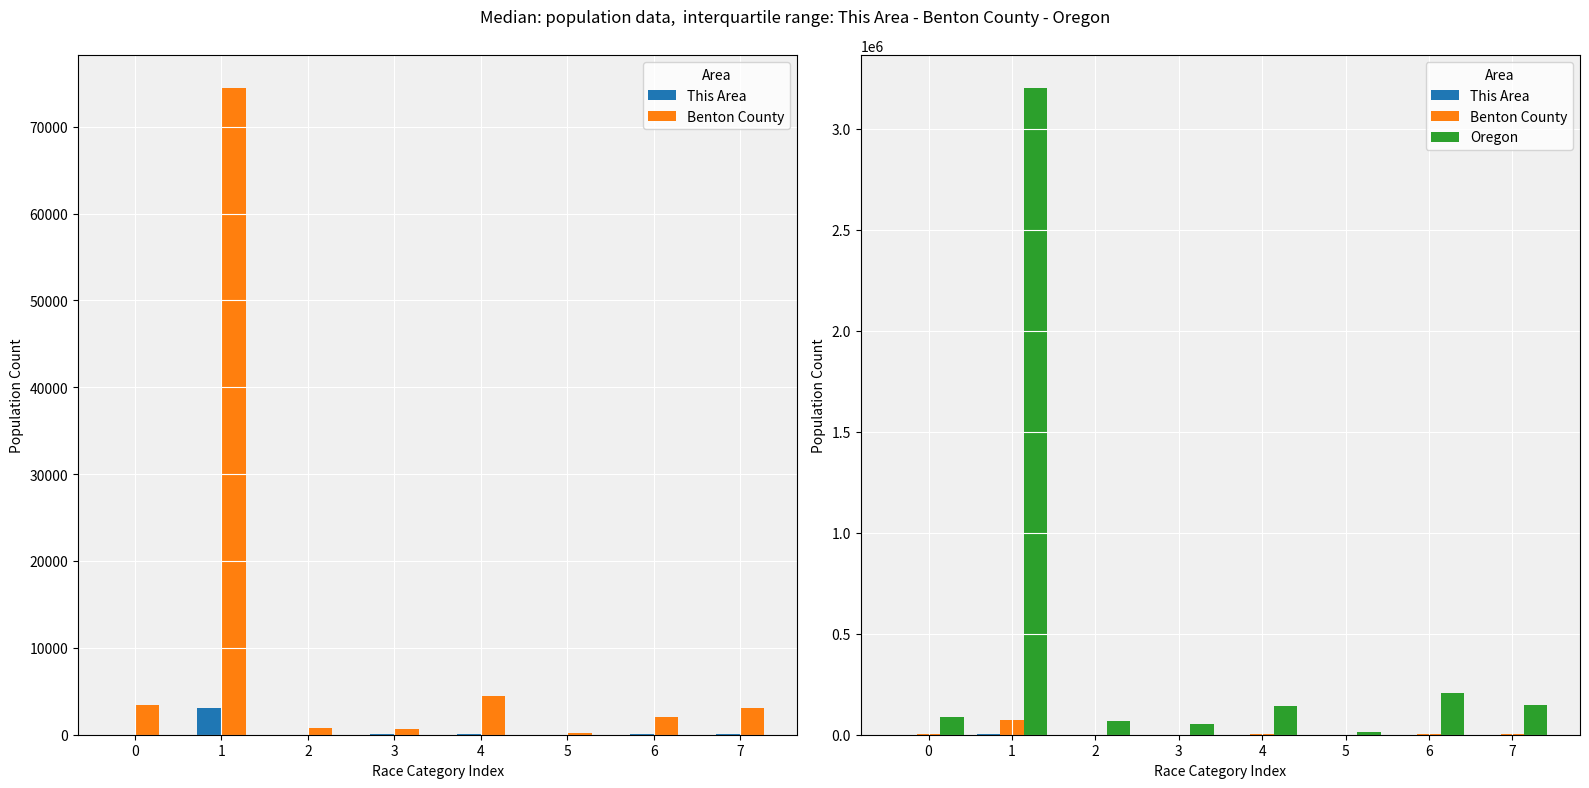

Is it true that This Area equals 107 at 6?

True